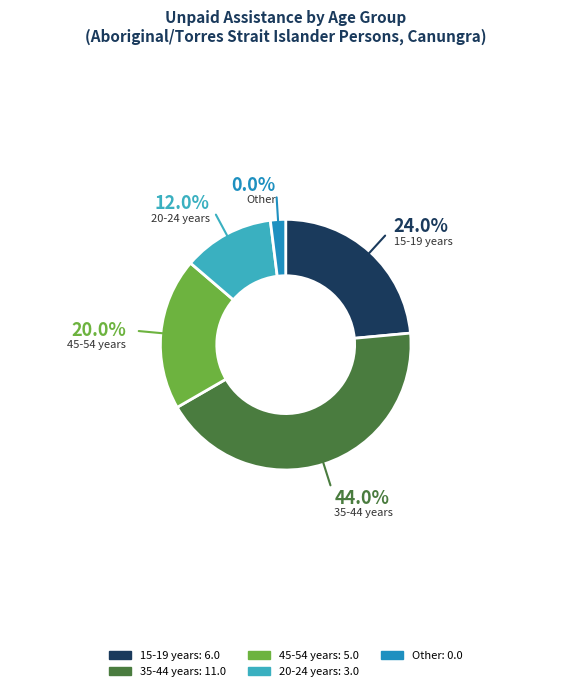

The 35-44 years slice represents 34% of the pie. True or false?

False